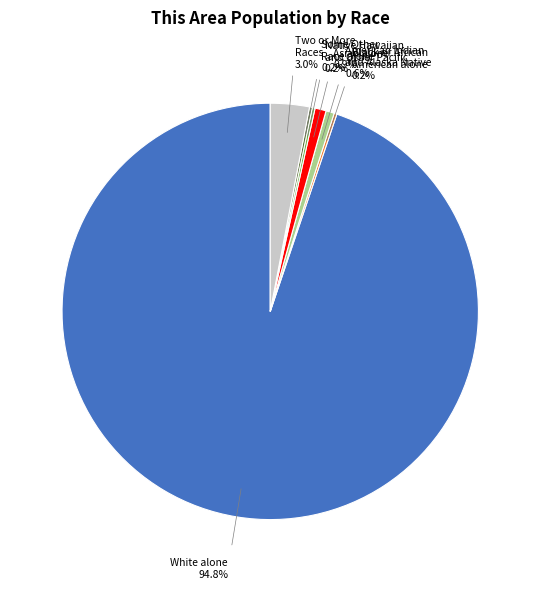

Is there any slice that represents more than half of the pie?

Yes